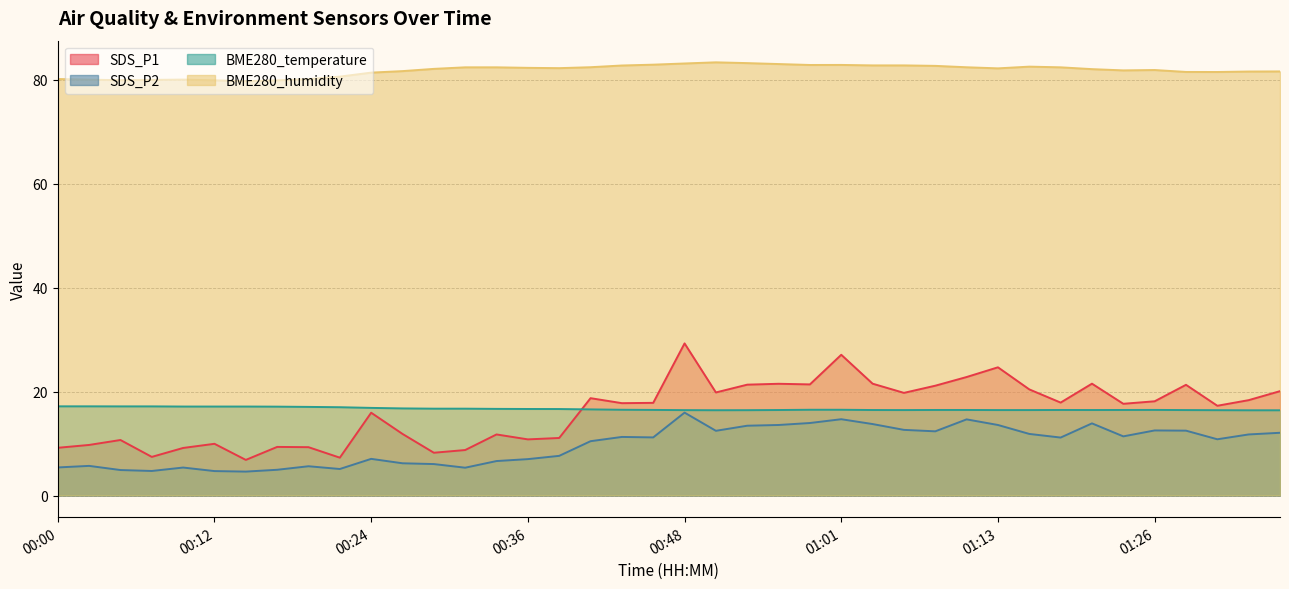

The value of SDS_P2 at 00:36 is 1.8. True or false?

False